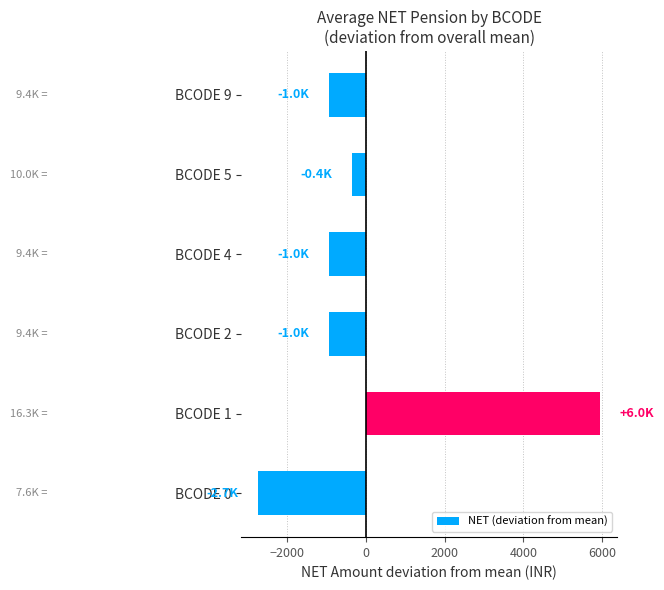

Reading bottom to top, what are all the values shown in this chart?

-2744.7	5955.3	-952.7	-952.7	-352.7	-952.7